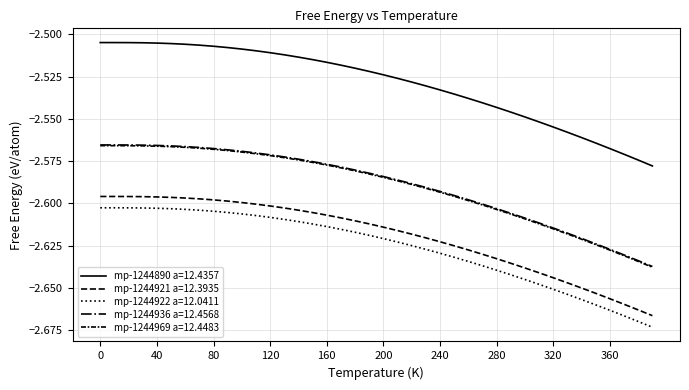

True or false: mp-1244922 a=12.0411 and mp-1244936 a=12.4568 intersect in this chart.

False